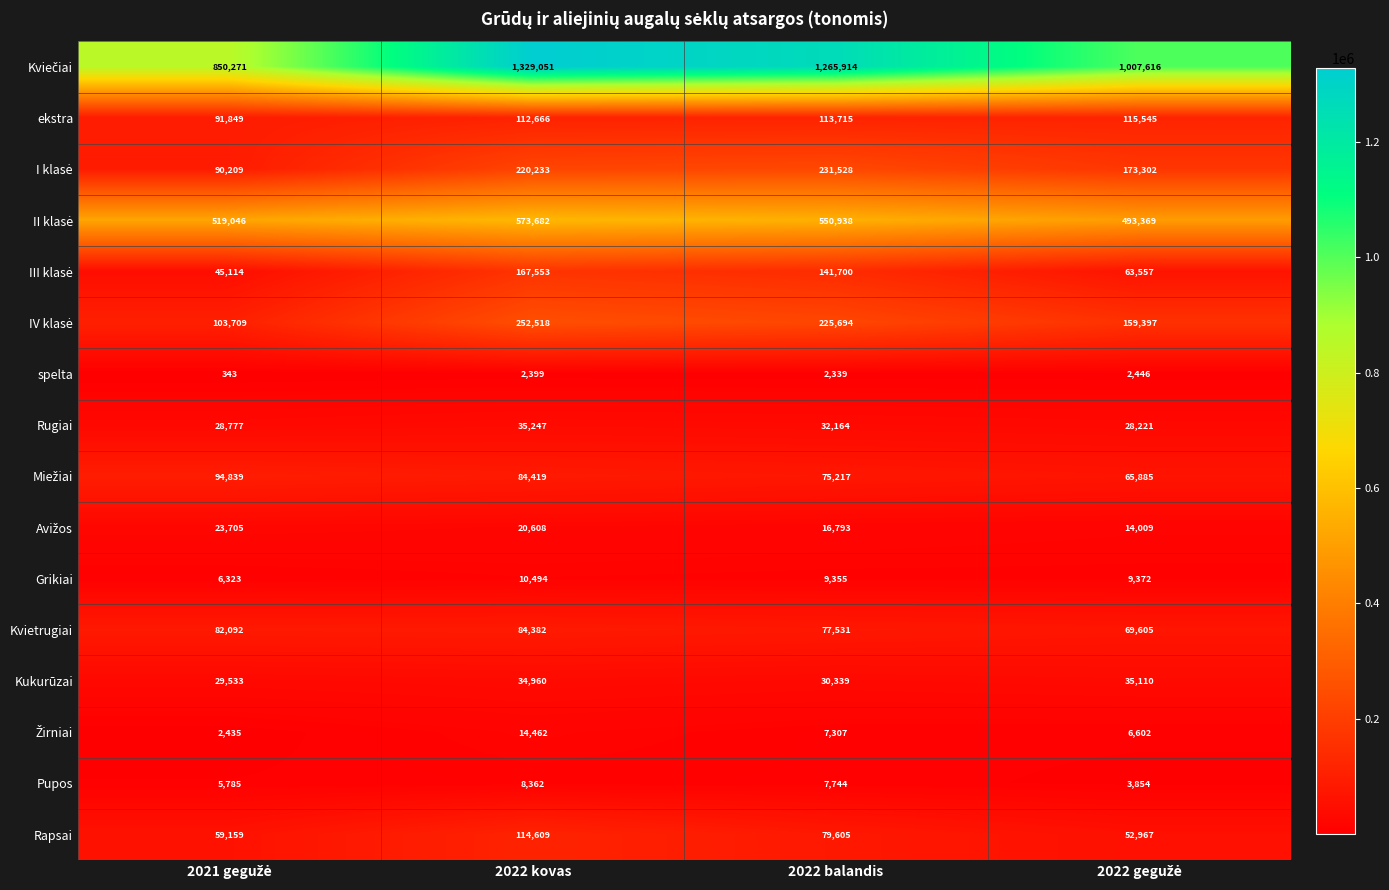

What is the smallest value displayed?

343